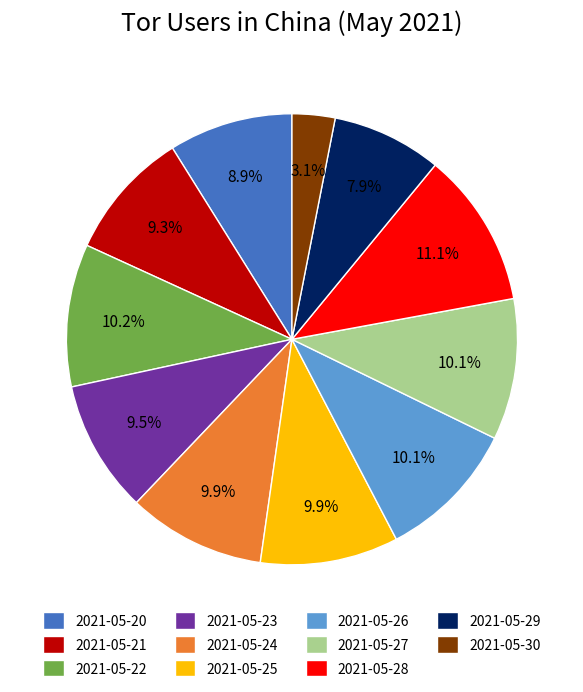

Is there a majority slice in this chart?

No